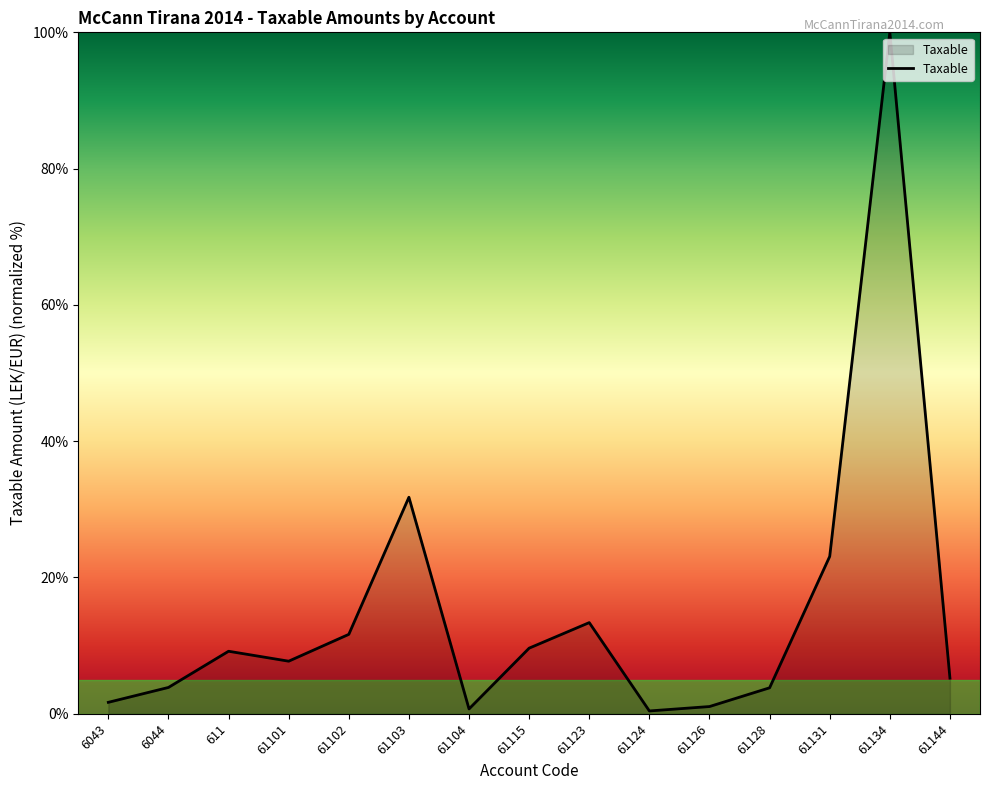

What position from the left is 61103?

6